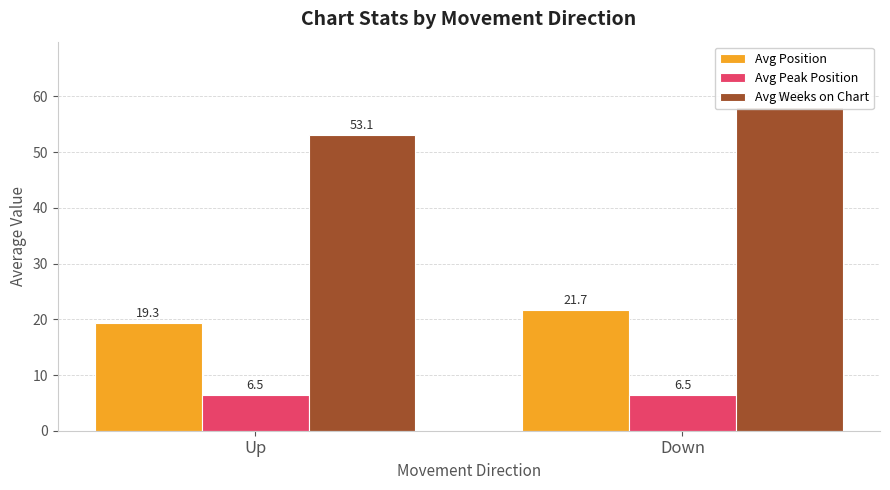

What is the spread (max minus min) of values at Down?

51.7